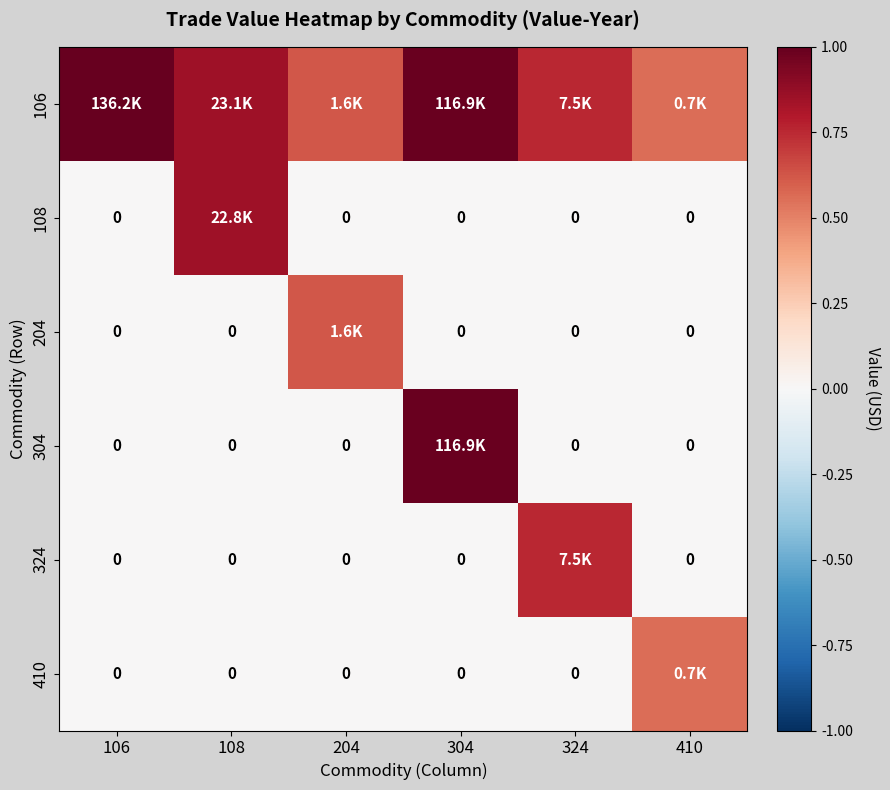

How many data points does each series have?

6